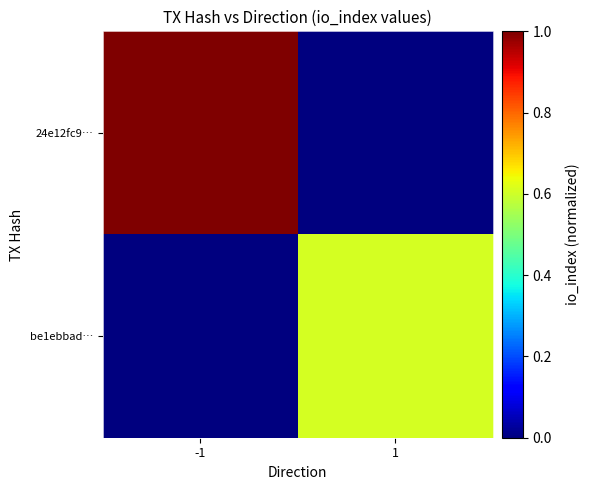

Which series has the largest range (max minus min)?

24e12fc9…